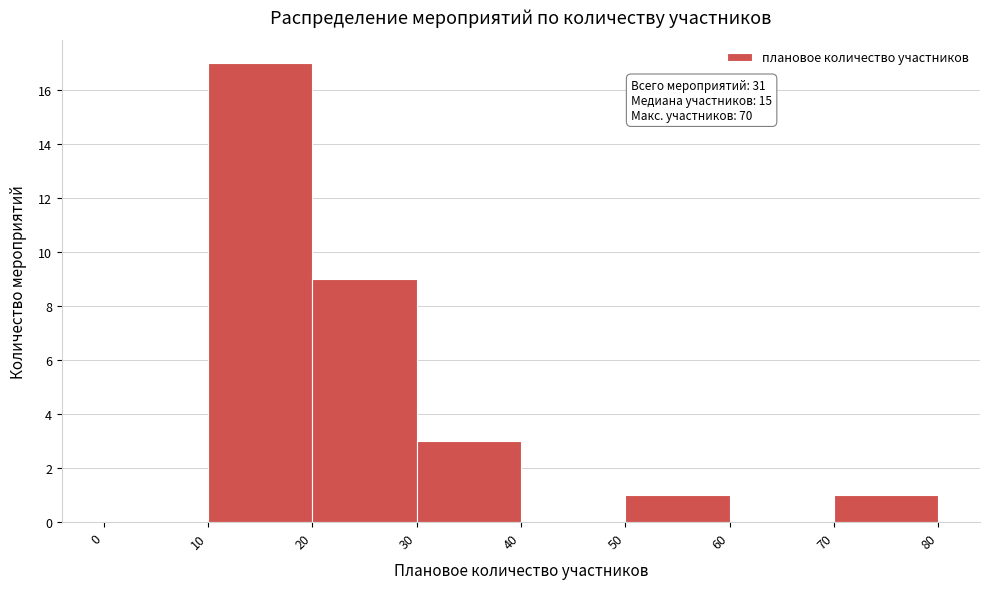

Over which range of the x-axis is the bar tallest?

10 to 20